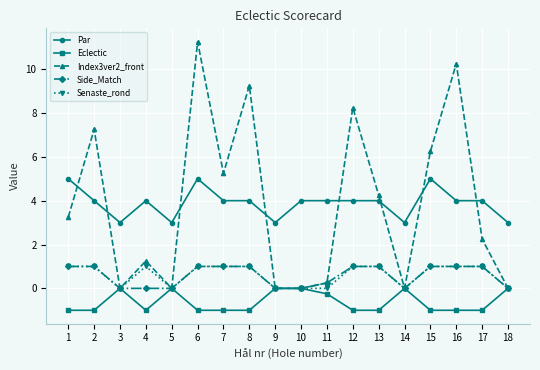

Is it true that Eclectic equals -1.5 at 17?

False